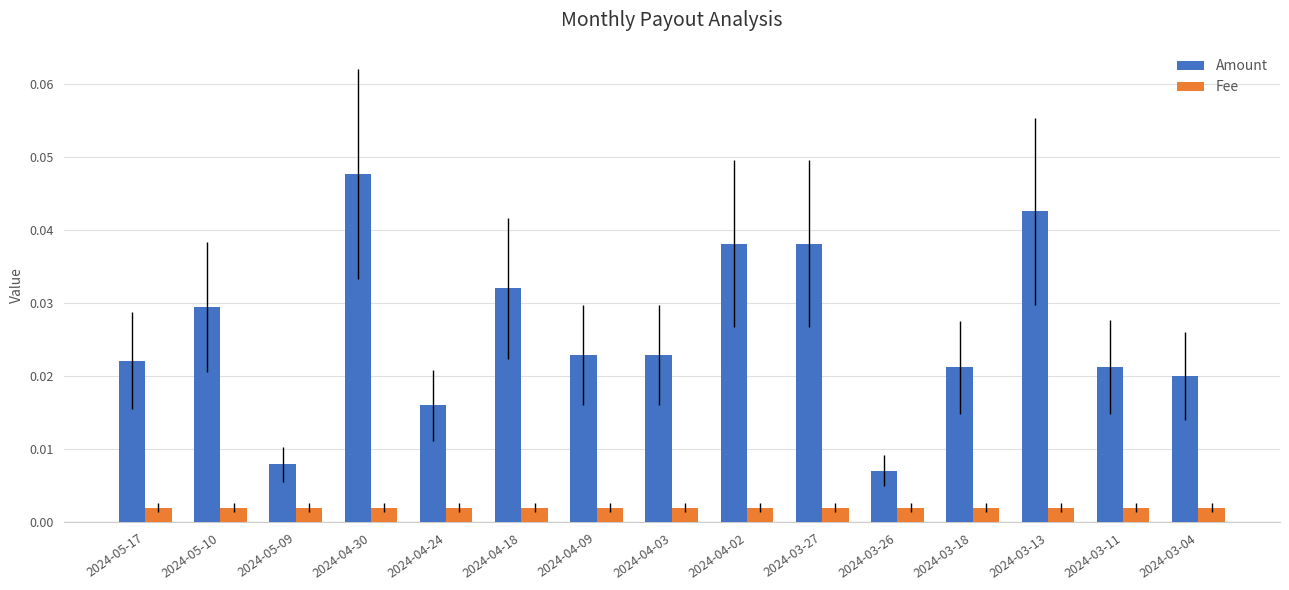

Count the number of categories in the chart.

15